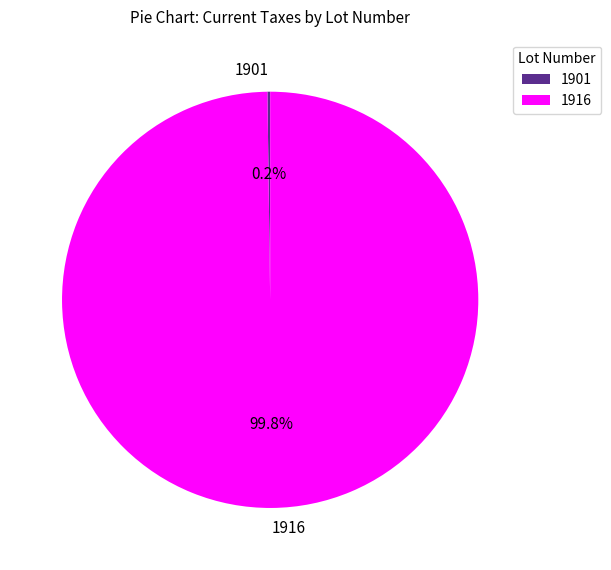

How much of the chart is everything except 1916?

0.2%